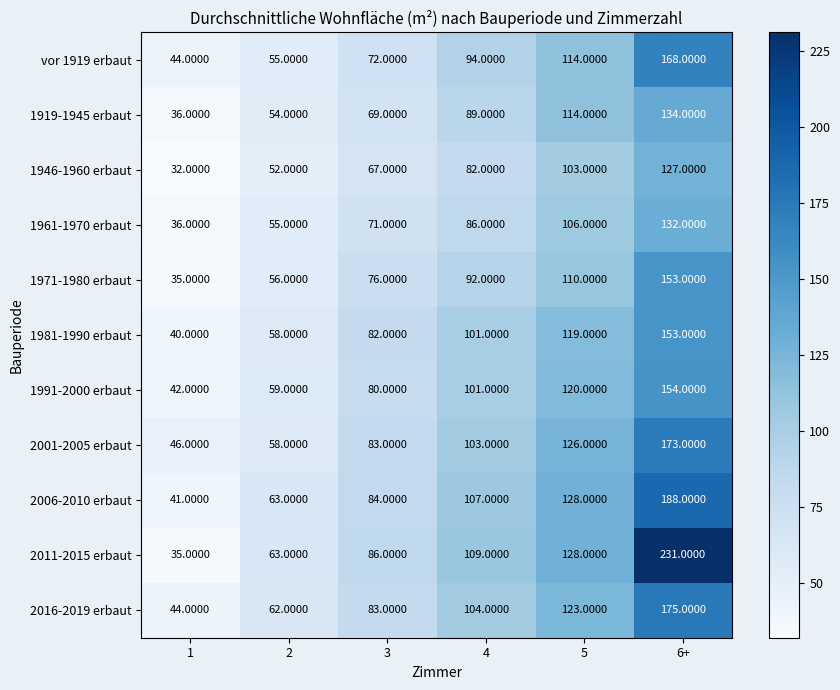

Is the value of 1919-1945 erbaut at 2 greater than the value of 2011-2015 erbaut at 2?

No